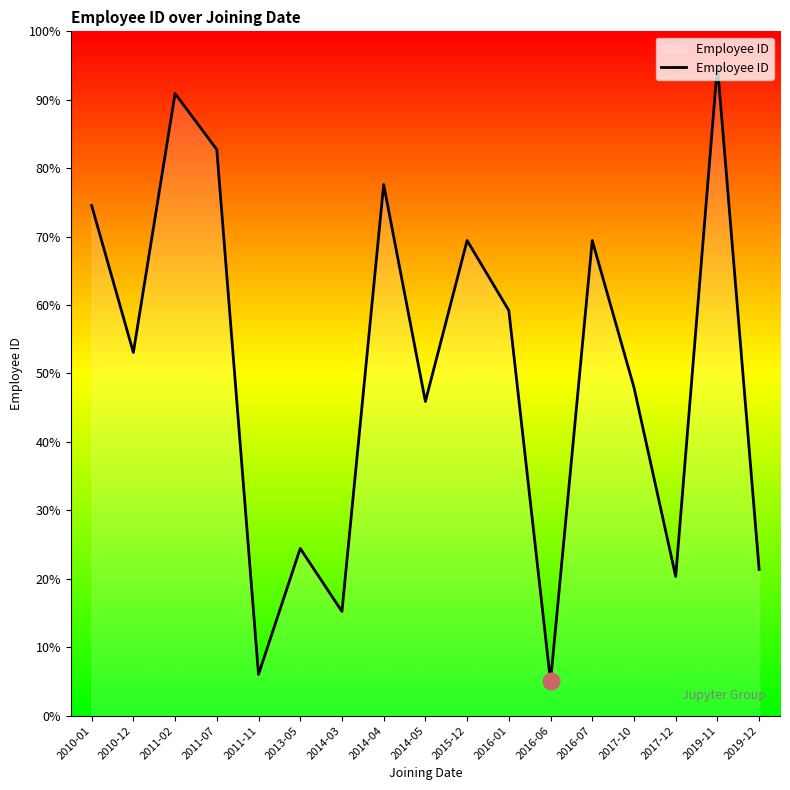

The chart shows a value of 24.4 at 2014-03. True or false?

False